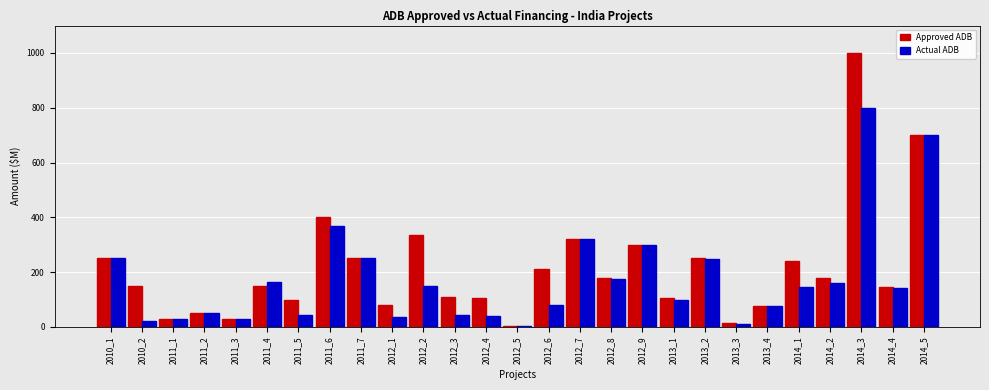

How many data points in Actual ADB are above 141?

14